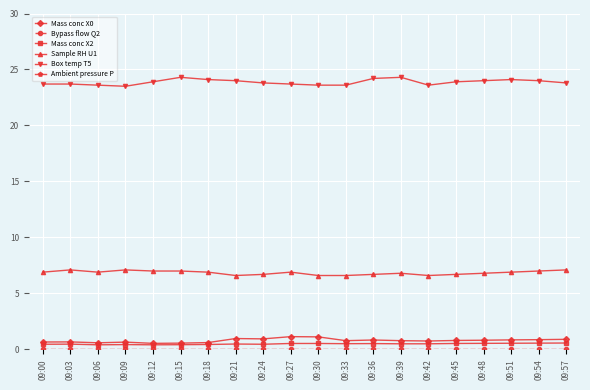

What is the value of the Mass conc X0 point at the 2nd from the left?

0.7